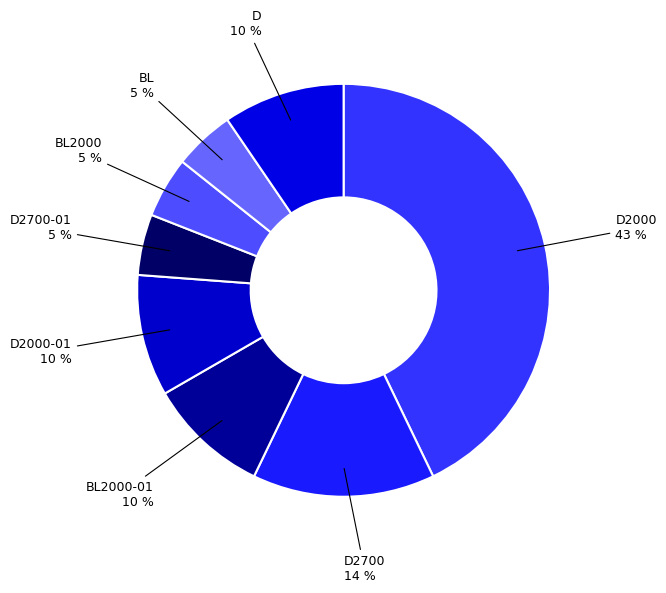

How many slices are in this pie chart?

8